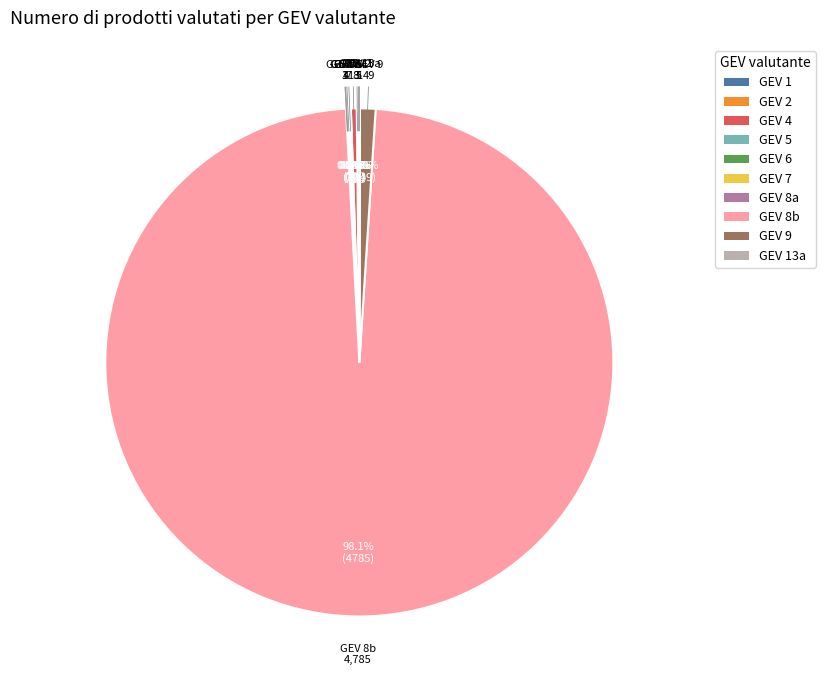

Which category has the biggest portion of the pie?

GEV 8b